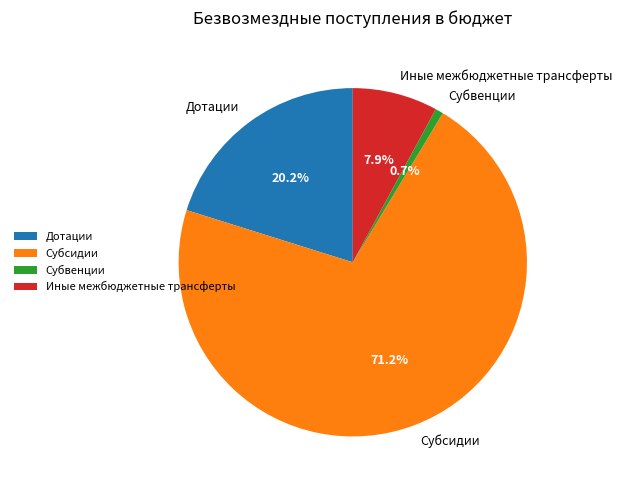

Combined, do Дотации and Субвенции account for over 50%?

No